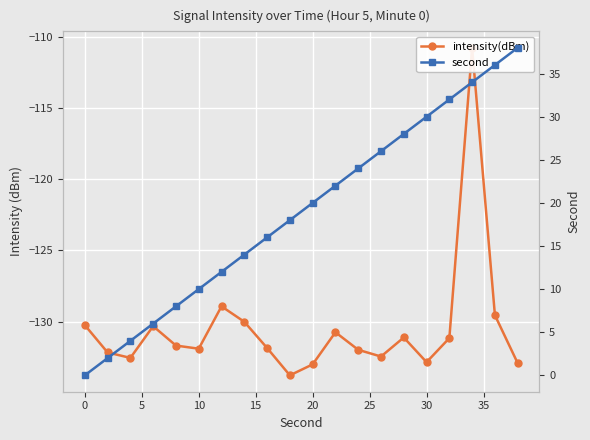

What is the difference between the maximum and minimum values in the second series?

38.0